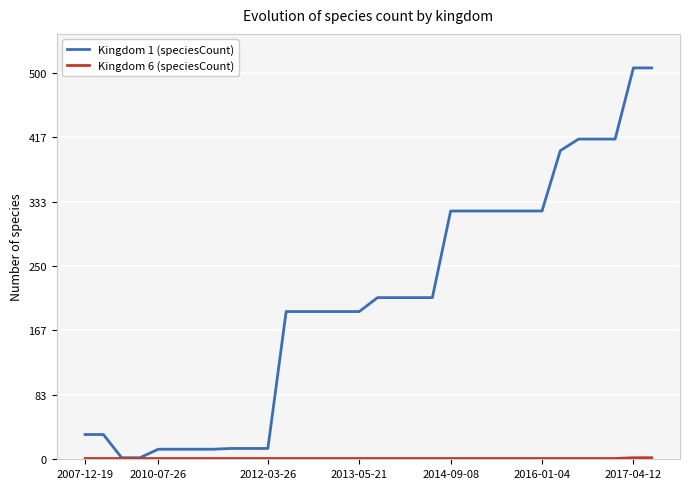

Which series has the largest total across all categories?

Kingdom 1 (speciesCount)